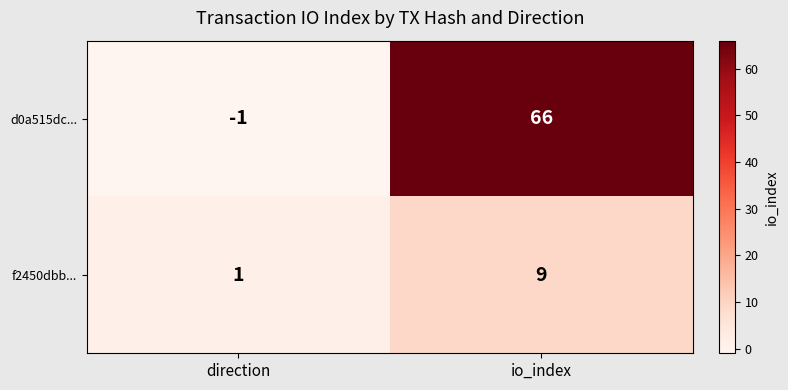

Is it true that f2450dbb... equals 1 at direction?

True